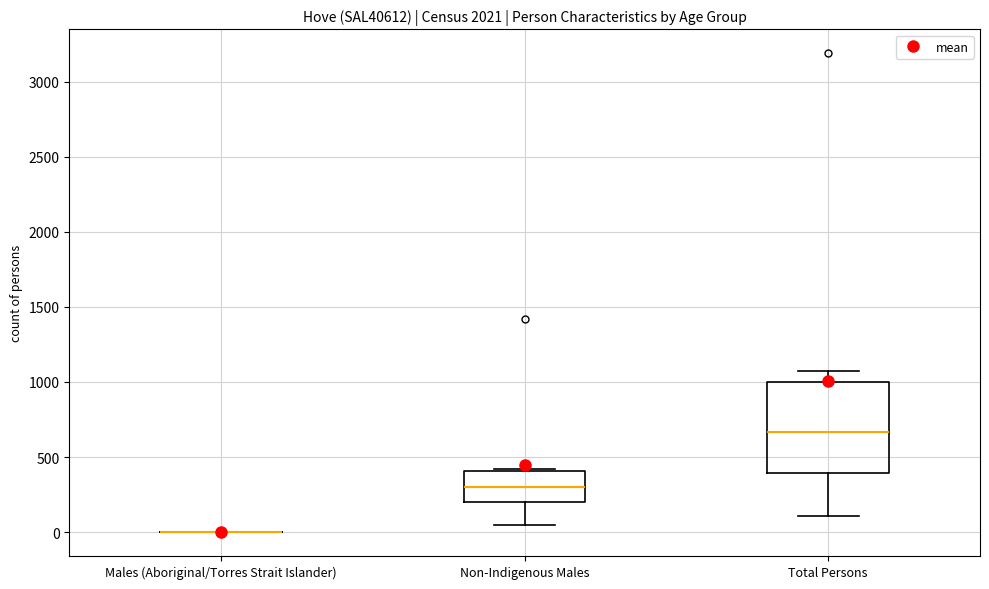

Reading left to right, read every box against the y-axis: the position of its median line, the range the box covers, and the ends of its whiskers. The values are not printed on the chart, so give them approximately, as read against the axis.

Males (Aboriginal/Torres Strait Islander): box collapsed to a line at 0, whiskers 0 to 0
Non-Indigenous Males: median 300, box 200 to 400, whiskers 50 to 400 (just above the box's upper edge)
Total Persons: median 650, box 400 to 1000, whiskers 100 to 1050